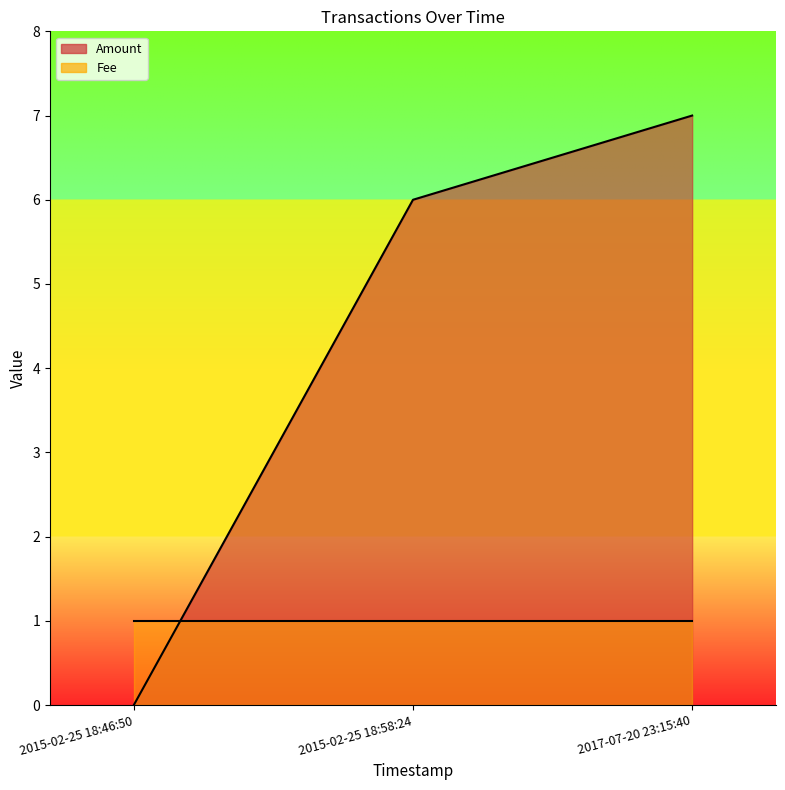

What is the difference between the maximum and minimum values?

7